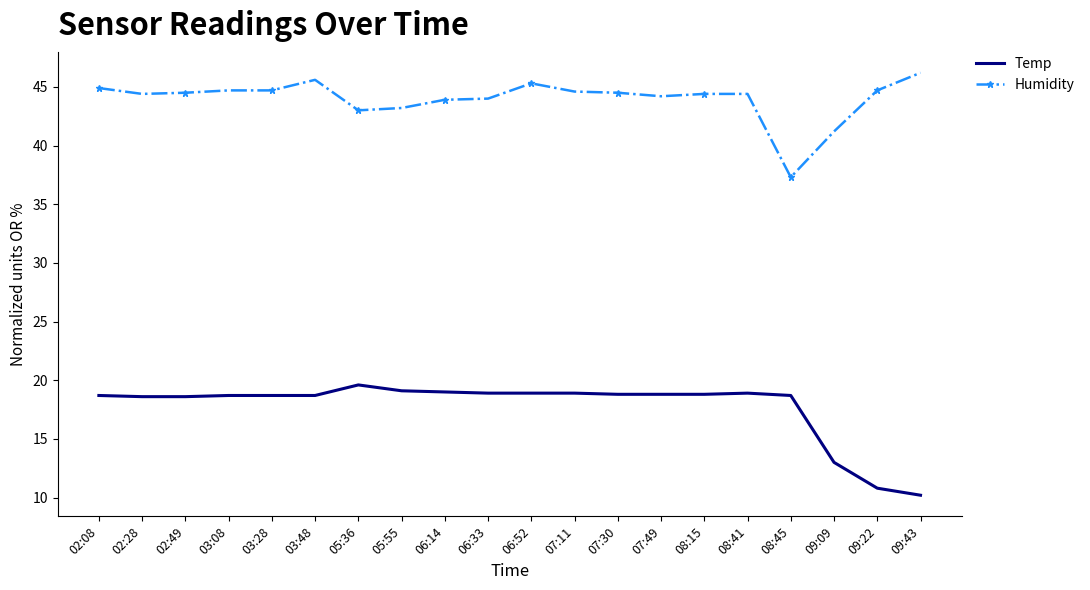

List the series in order of their overall mean, lowest first.

Temp, Humidity